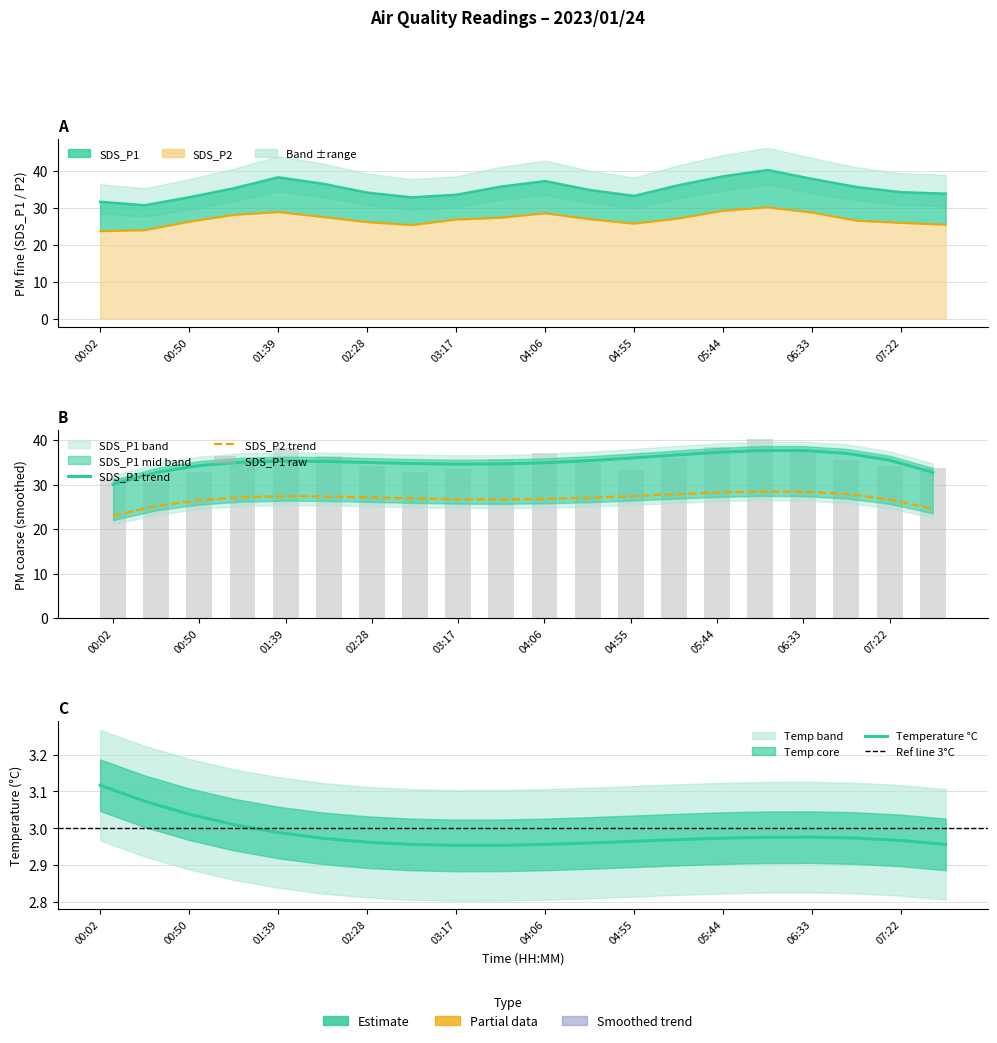

Which category has the highest value in the SDS_P1 series?

06:08